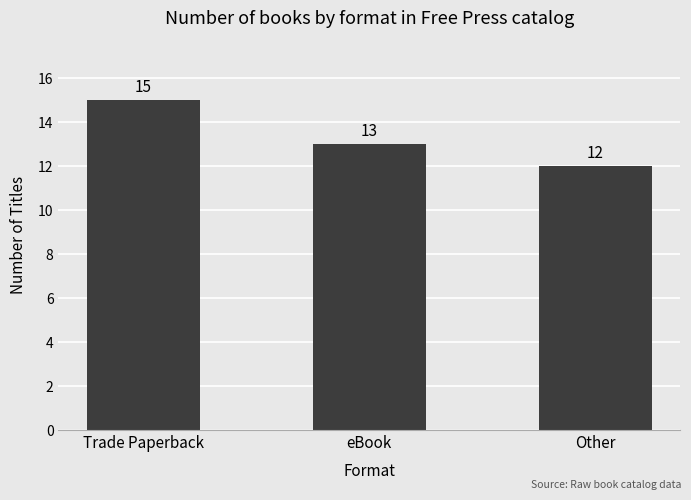

Is it true that the value at eBook is 13?

True